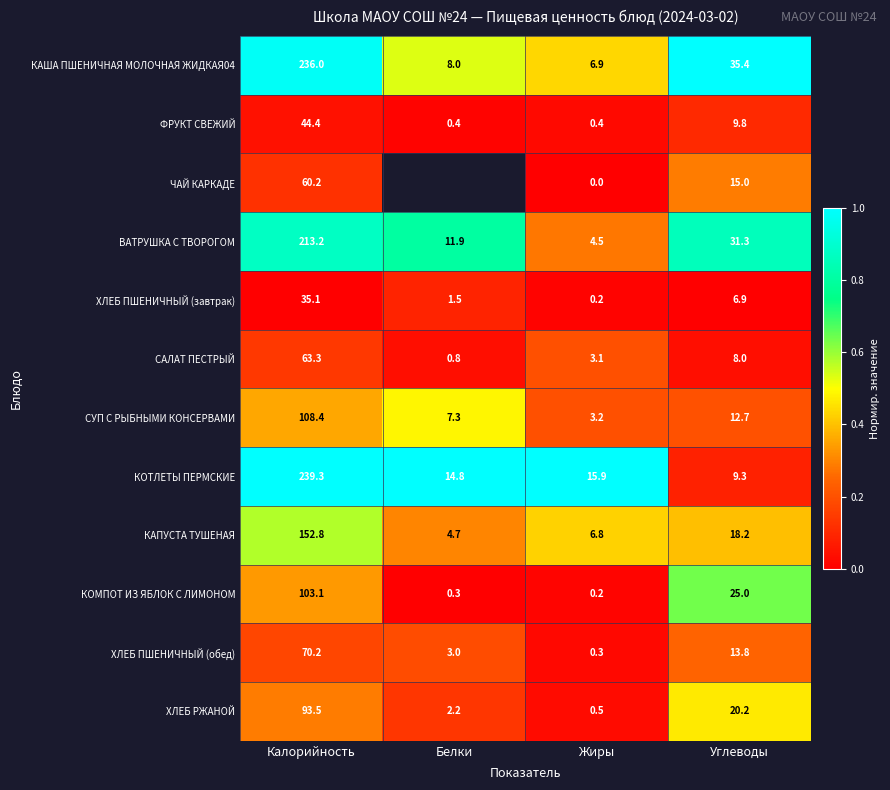

List the labels in order of ХЛЕБ РЖАНОЙ value, smallest first.

Жиры, Белки, Углеводы, Калорийность